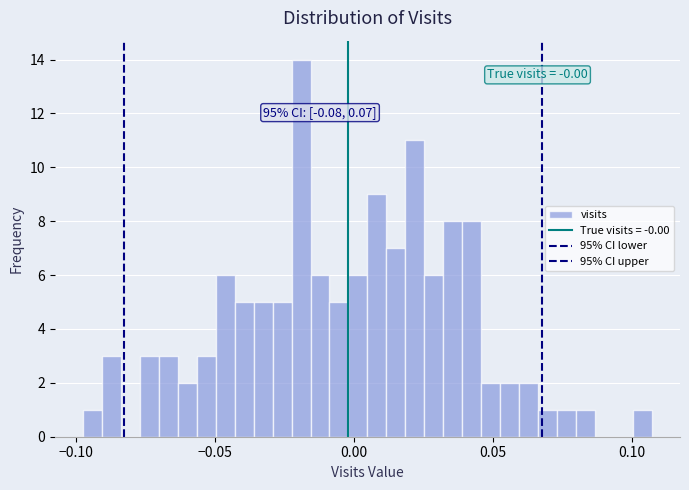

Around what value on the x-axis is the tallest bar? Give the approximate position of its centre, as read against the axis.

-0.020